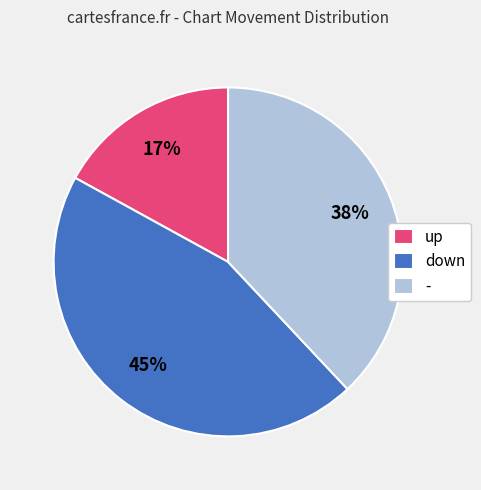

To the nearest percent, what is the average slice percentage?

33%